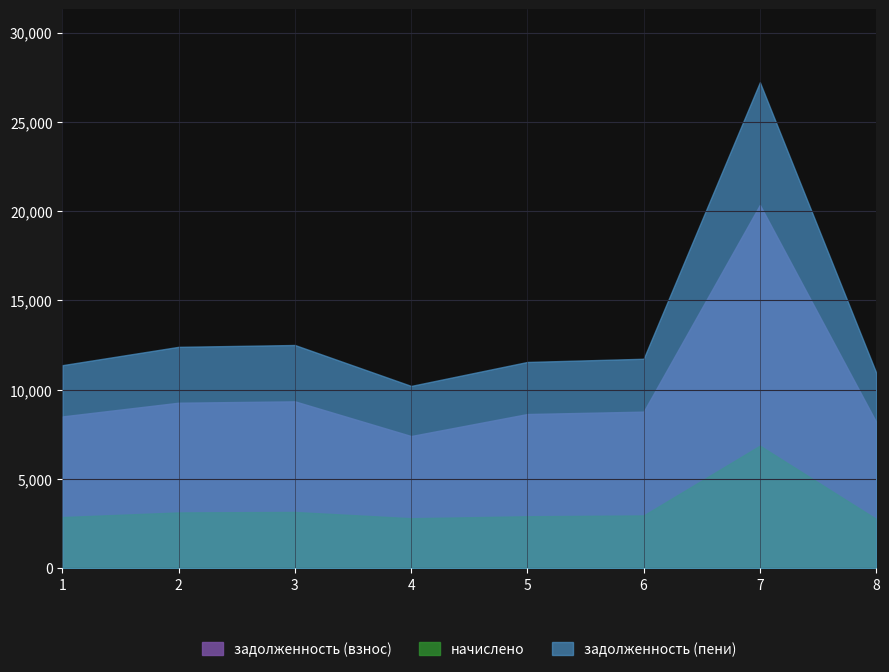

At how many categories does at least one series exceed 24071?

1